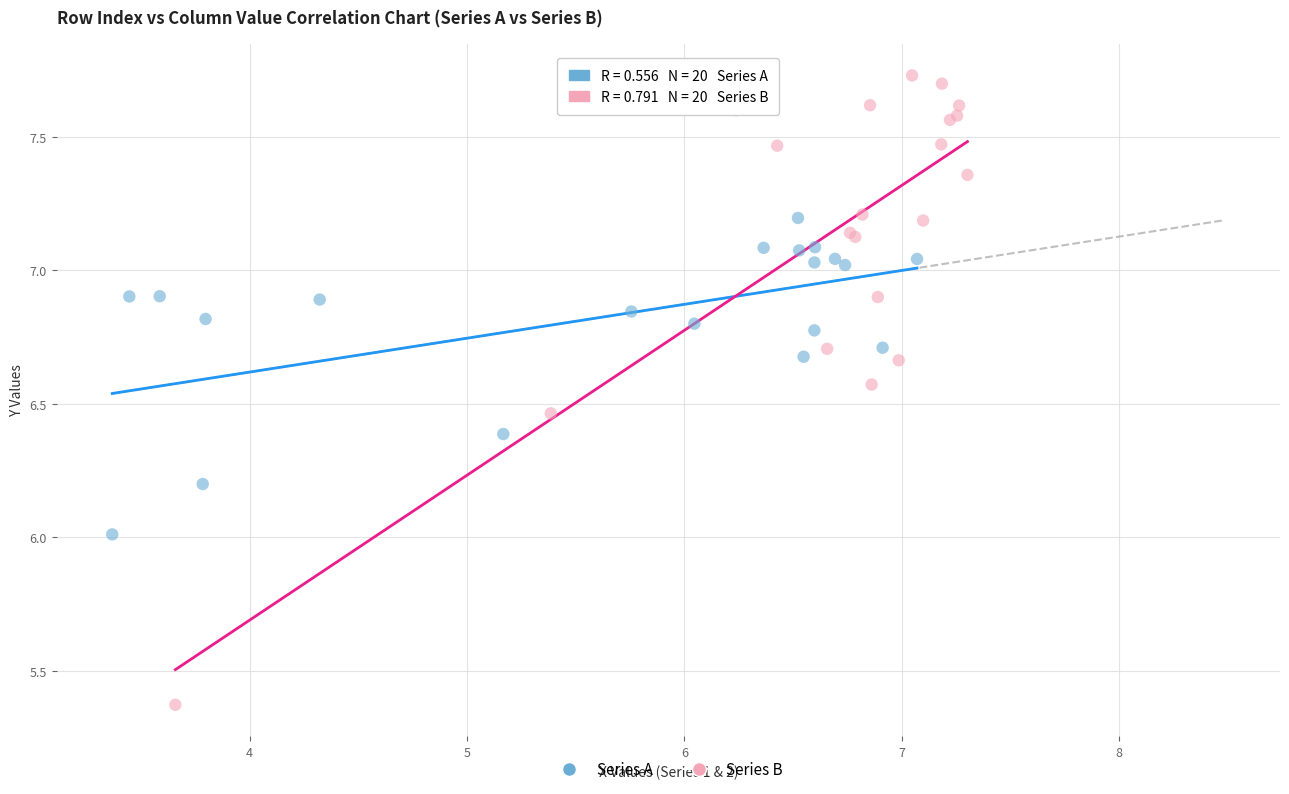

Which series contains the highest Y value?

Series B